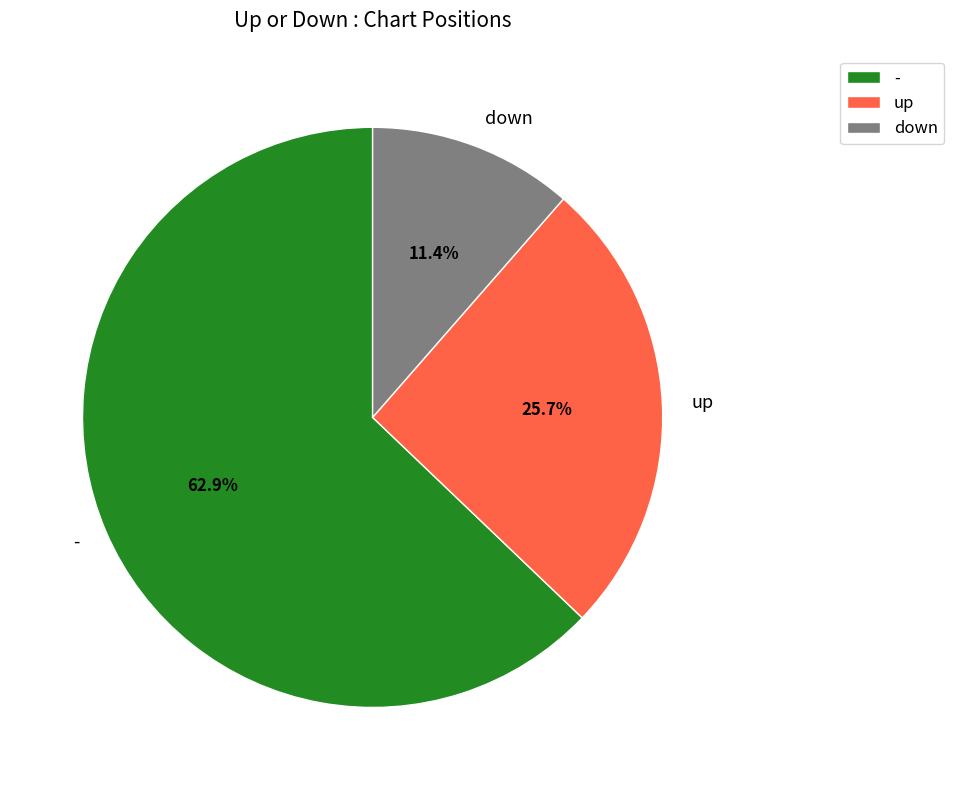

How many slices are in this pie chart?

3